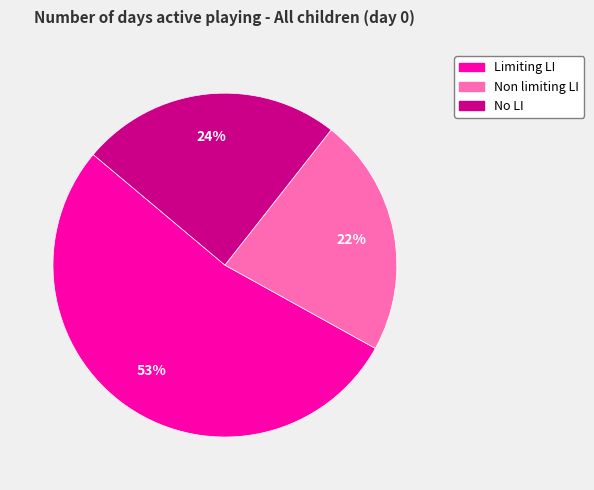

The Limiting LI slice represents 53% of the pie. True or false?

True